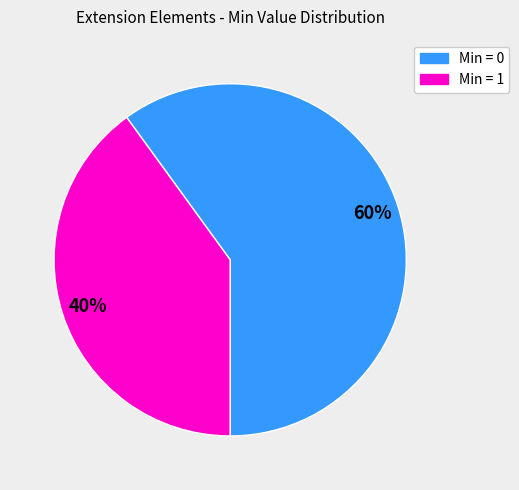

To the nearest percent, what is the average slice percentage?

50%